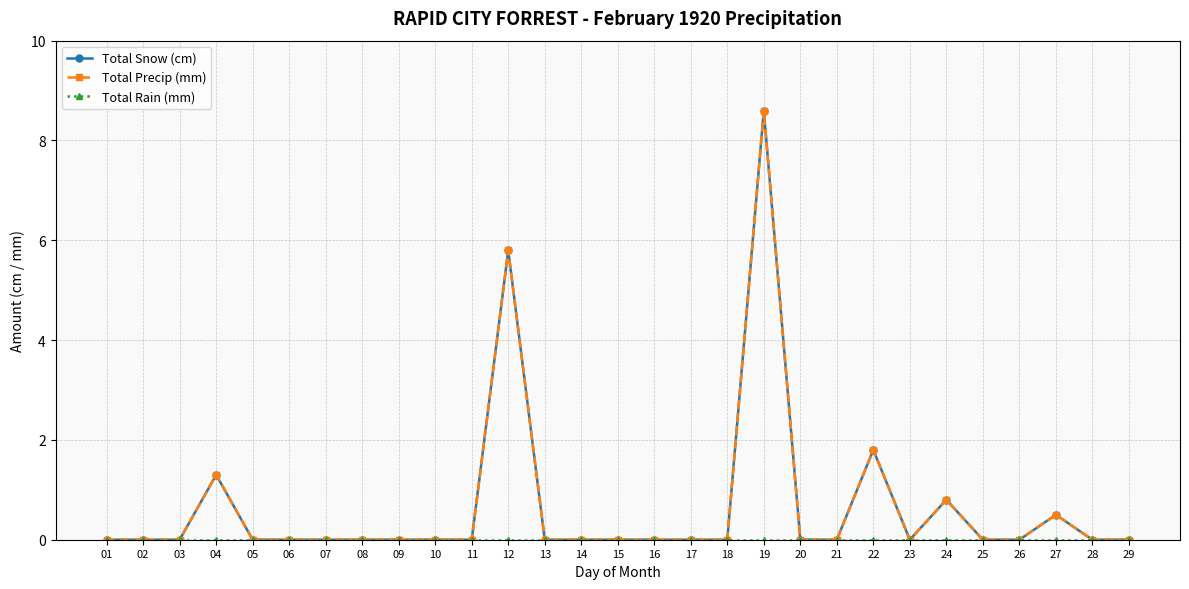

Which series has the widest spread of values?

Total Snow (cm)